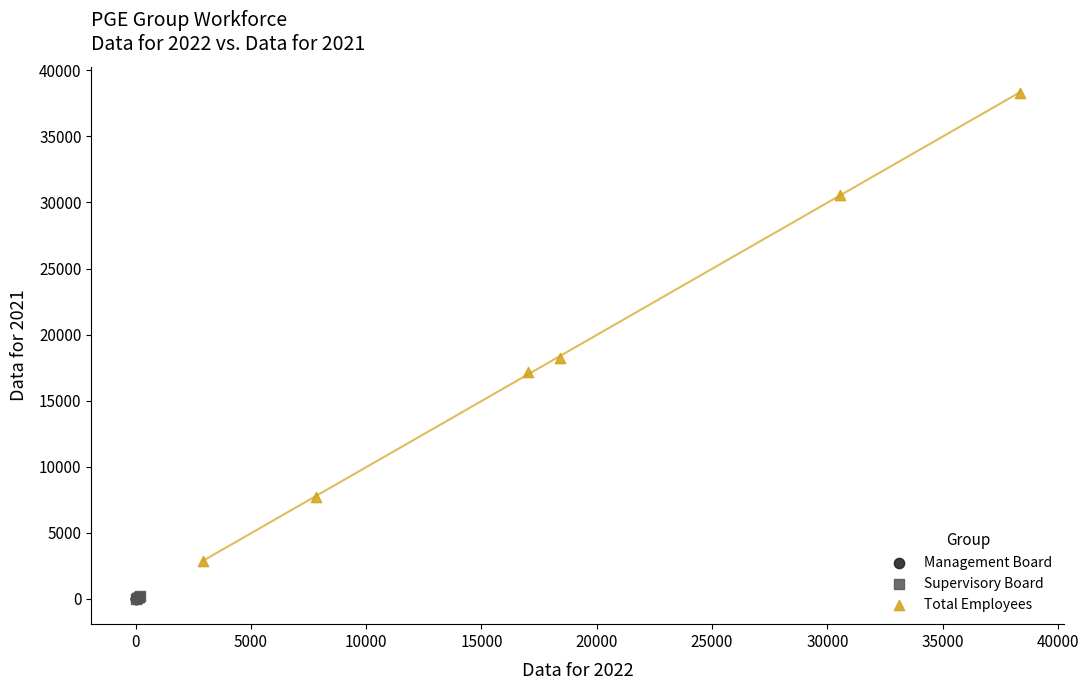

What are all the series names shown in the legend?

Management Board, Supervisory Board, Total Employees